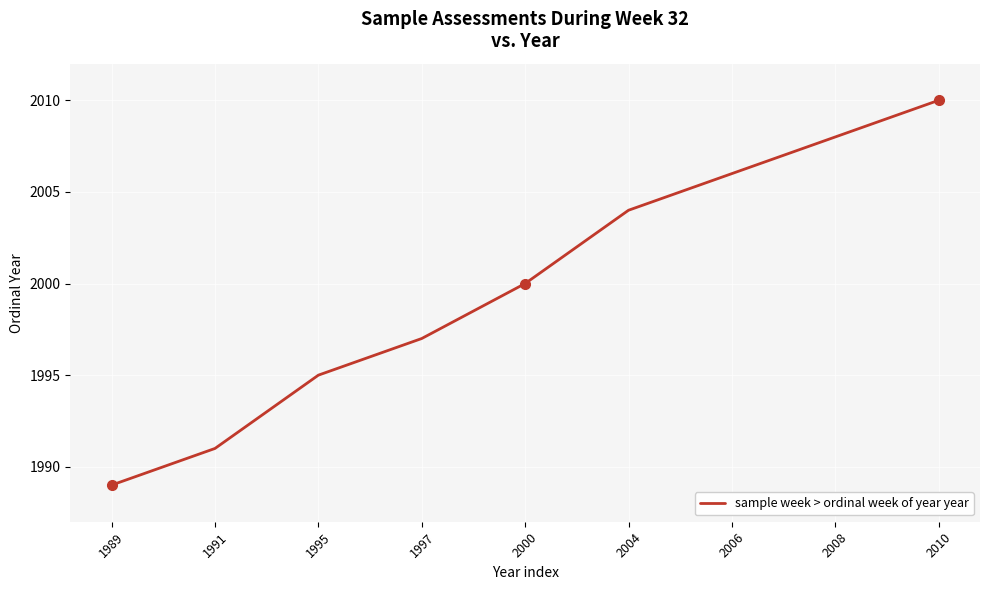

Reading left to right, list all the values displayed in this chart.

1989	1991	1995	1997	2000	2004	2006	2008	2010